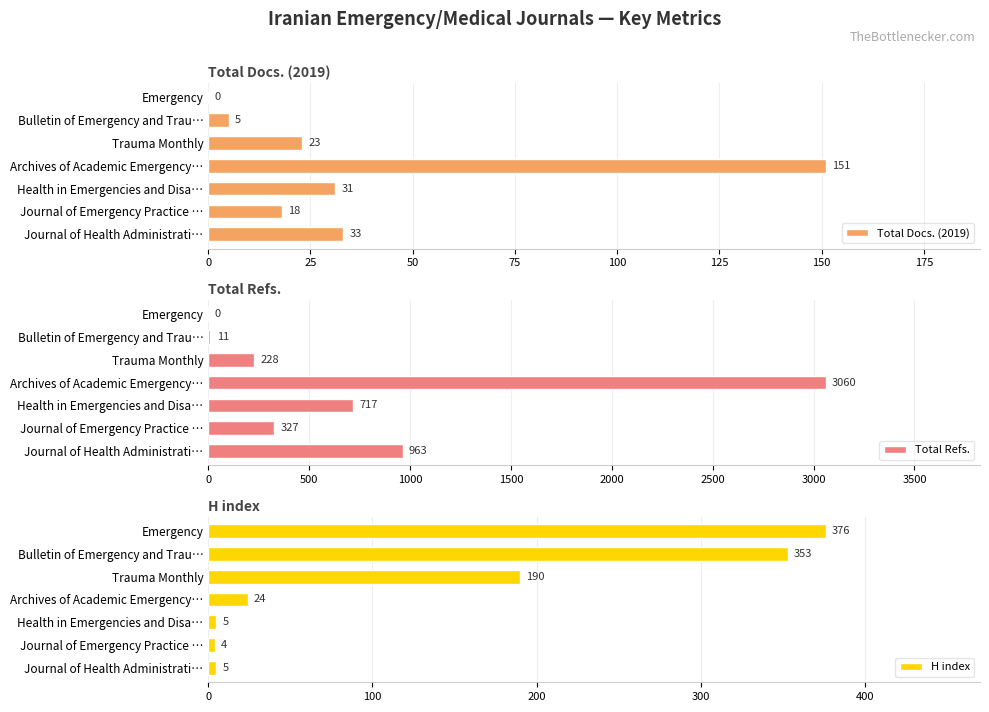

At which label is Total Docs. (2019) closest to 75?

Journal of Health Administrati…